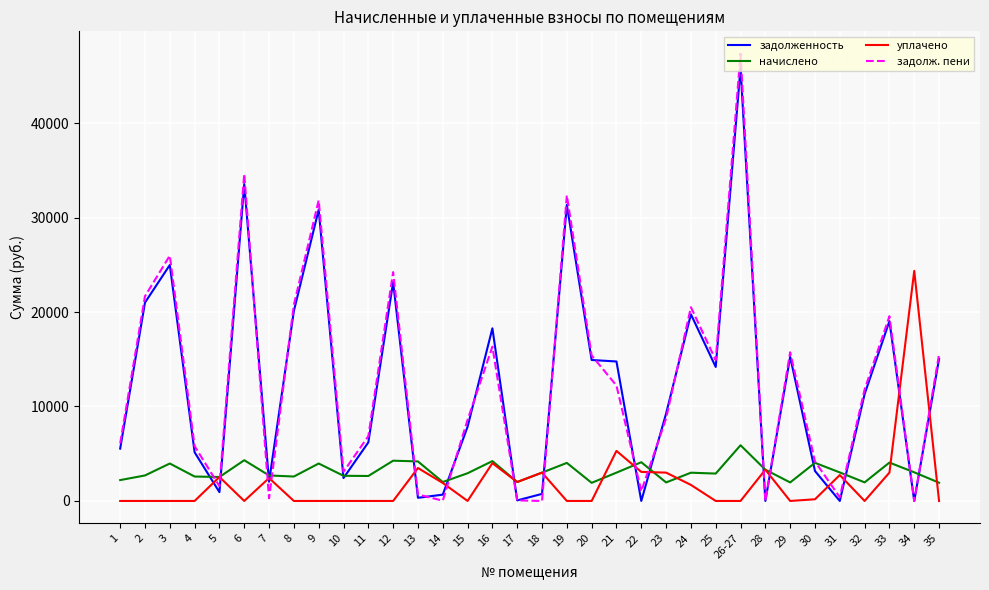

Which series has the largest range (max minus min)?

задолж. пени